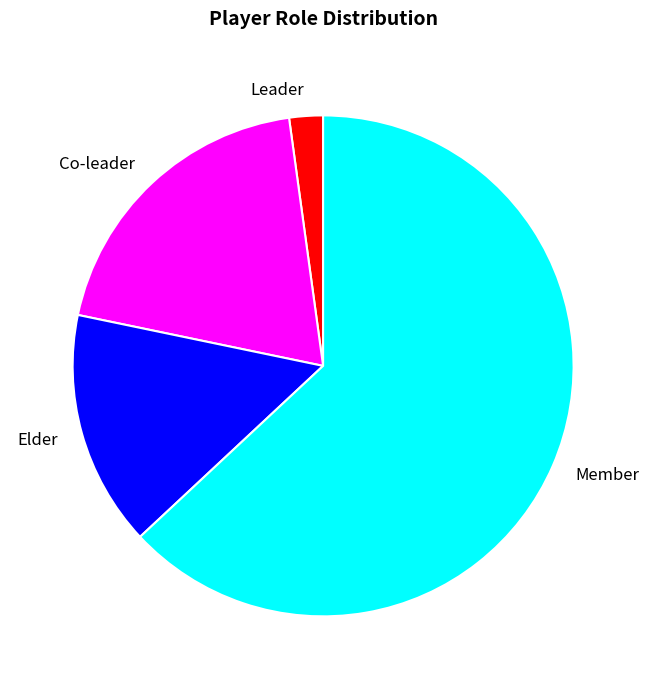

Count the number of slices in the pie.

4